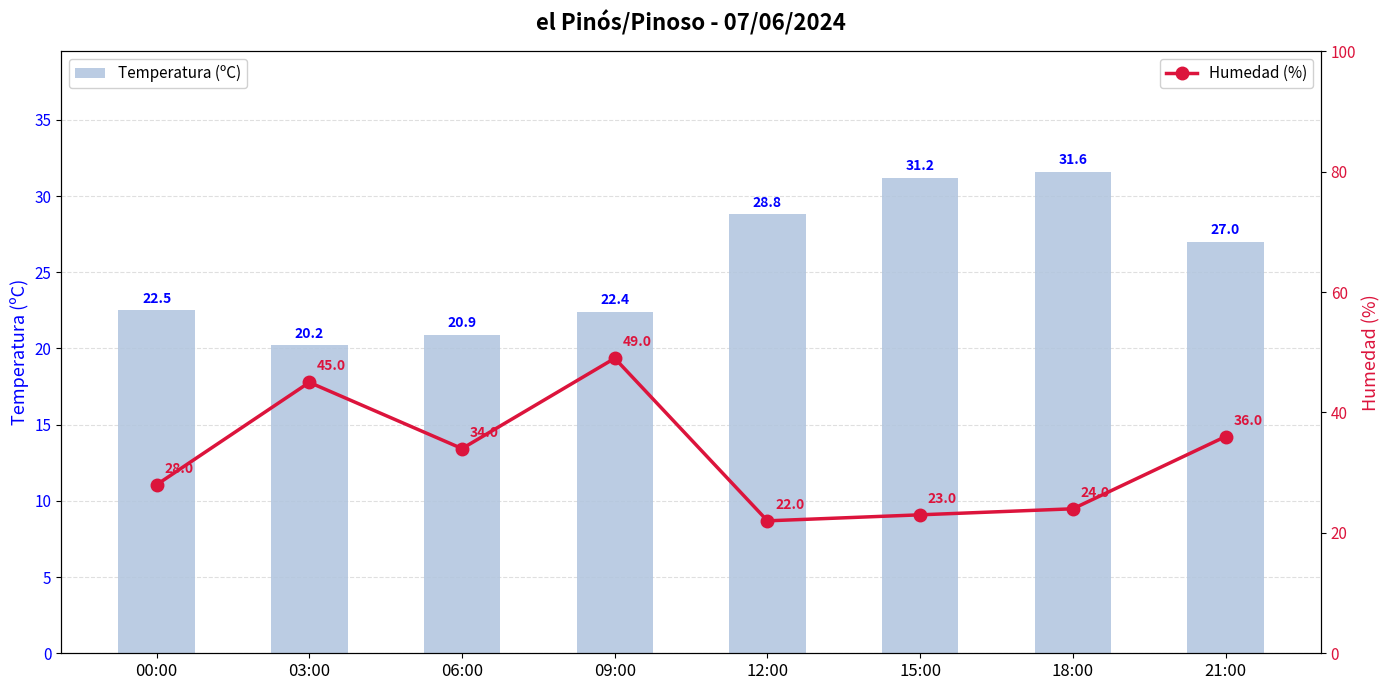

Is the value of Humedad (%) at 21:00 greater than the value of Temperatura (ºC) at 18:00?

Yes